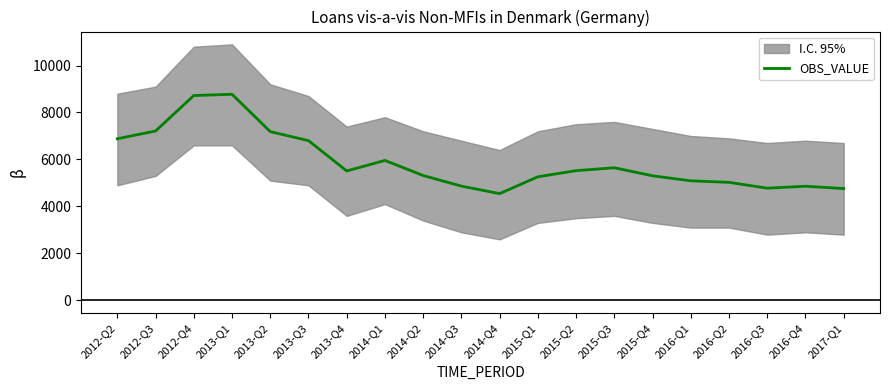

The value at 2016-Q4 is 4861. True or false?

True